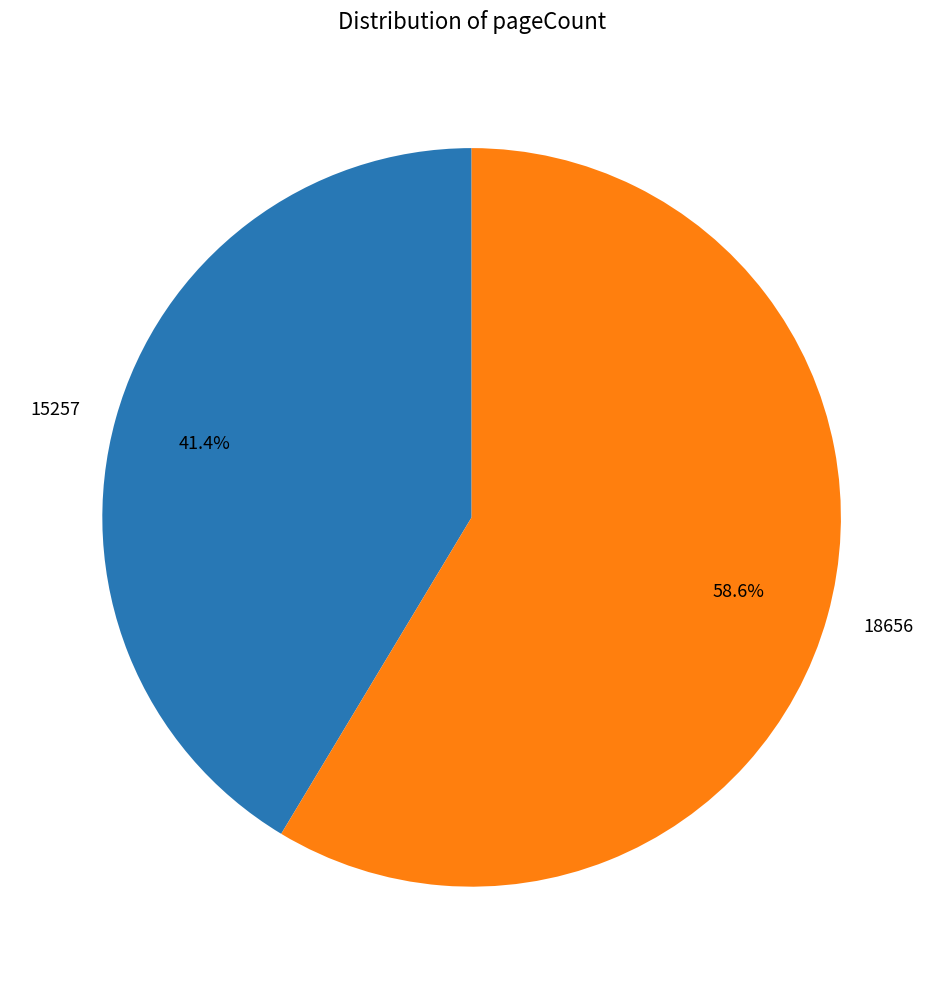

The 15257 slice represents 28% of the pie. True or false?

False